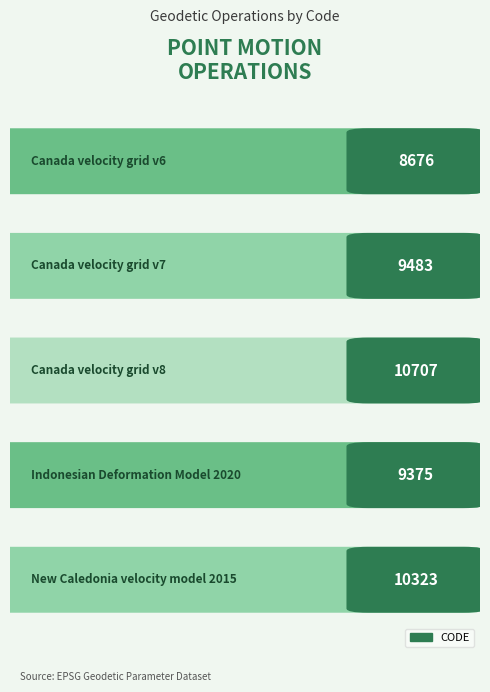

Does the chart contain stacked bars?

No